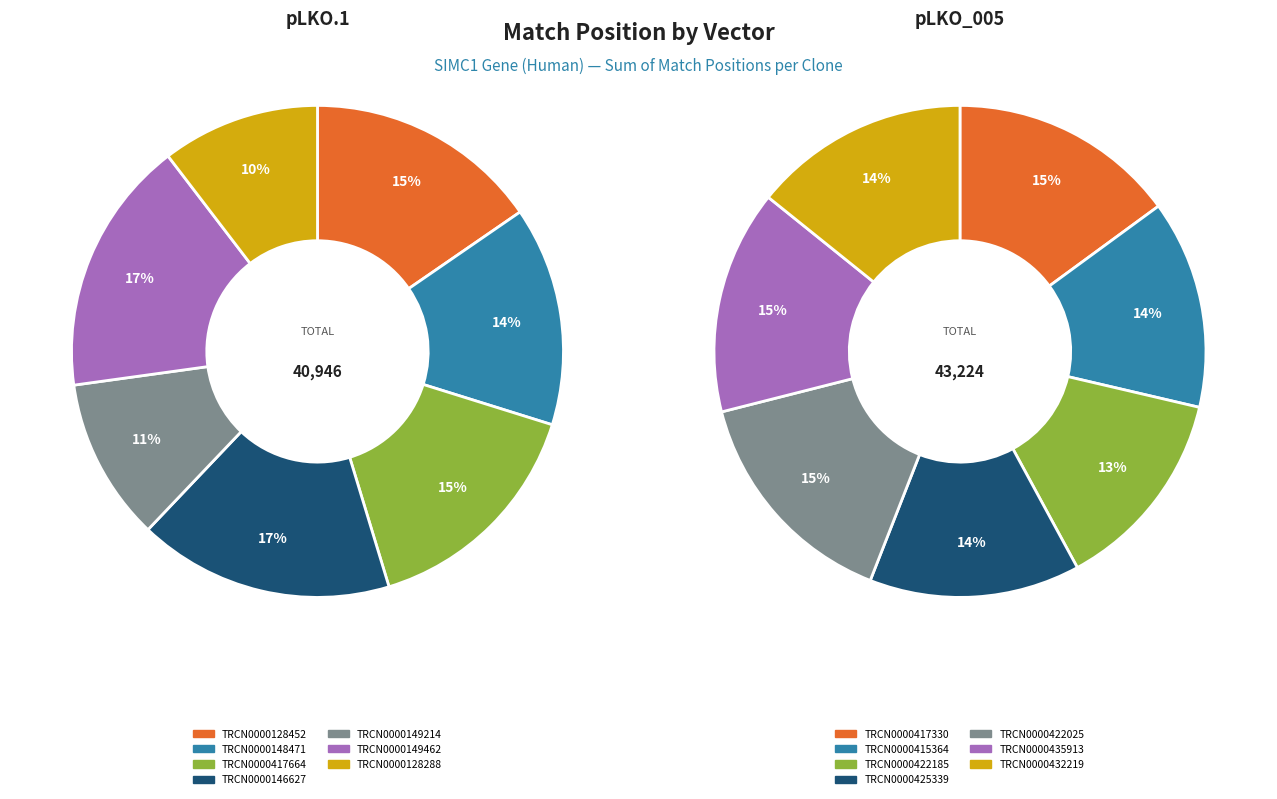

Which series has the widest spread of values?

pLKO.1